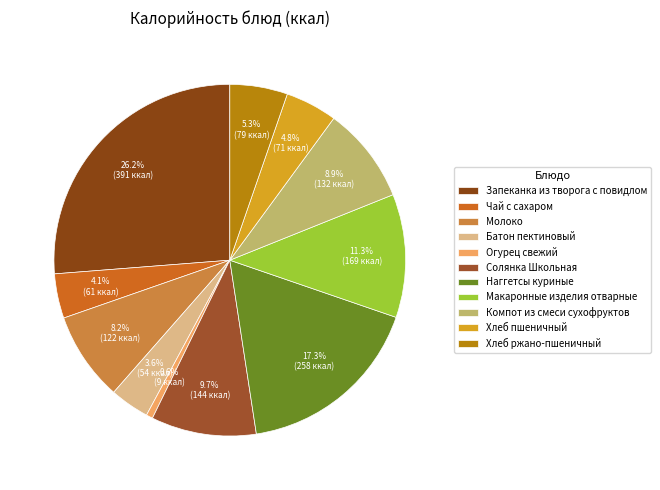

Rank the categories by value from highest to lowest.

Запеканка из творога с повидлом, Наггетсы куриные, Макаронные изделия отварные, Солянка Школьная, Компот из смеси сухофруктов, Молоко, Хлеб ржано-пшеничный, Хлеб пшеничный, Чай с сахаром, Батон пектиновый, Огурец свежий